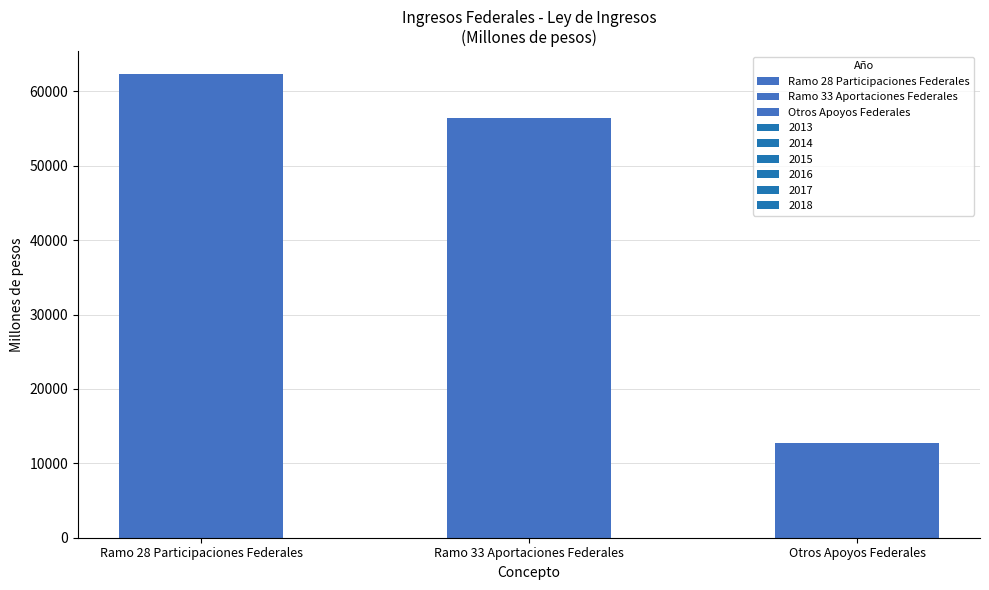

What is the difference between the maximum and minimum values in the 2017 series?

59538.0